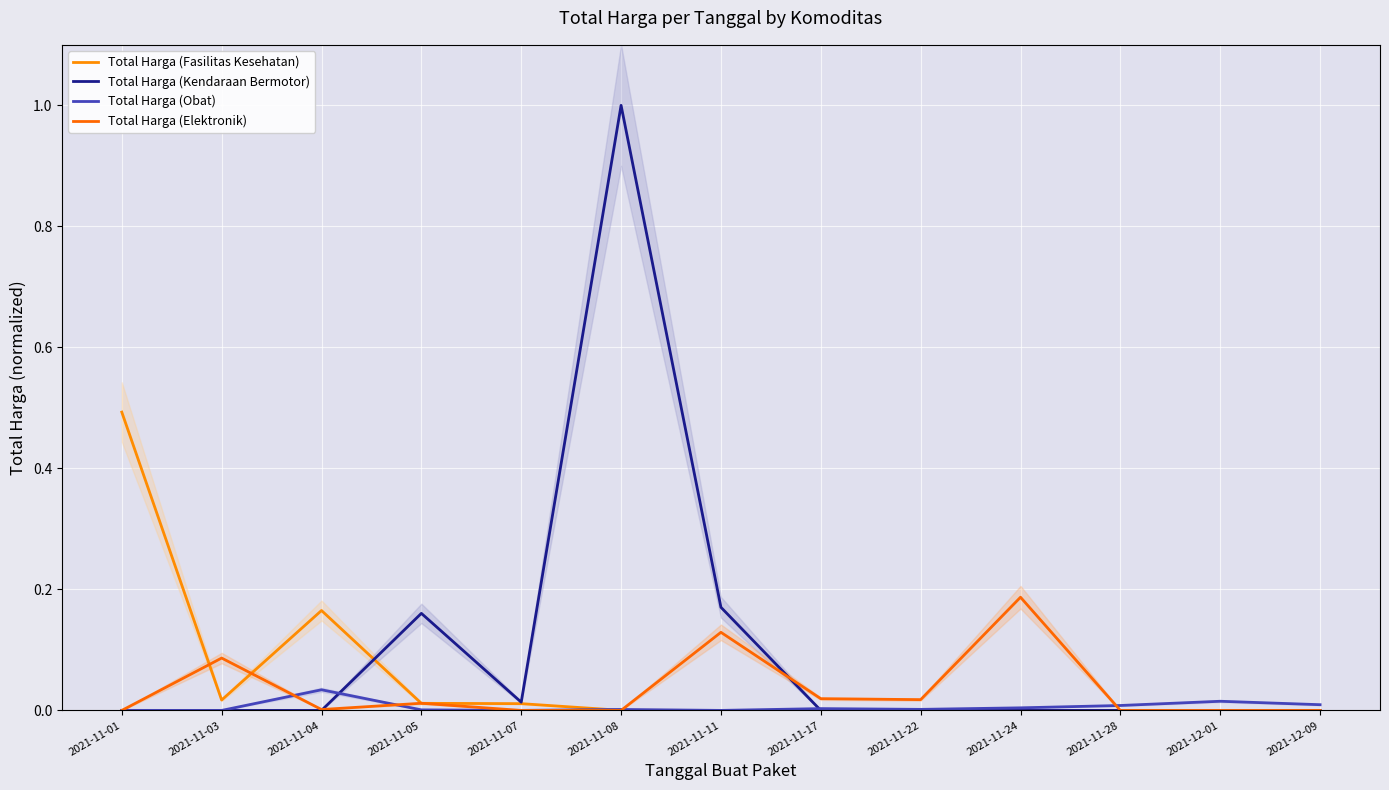

Which category has the highest value in the Total Harga (Obat) series?

2021-11-04